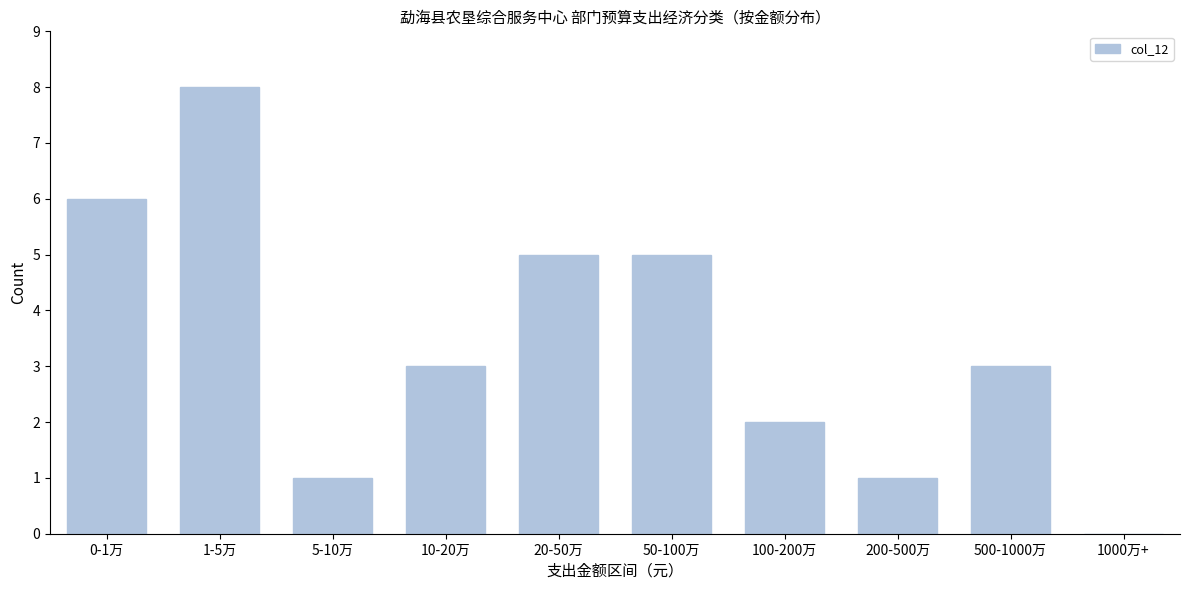

Reading left to right, what are all the values shown in this chart?

0-1万=6	1-5万=8	5-10万=1	10-20万=3	20-50万=5	50-100万=5	100-200万=2	200-500万=1	500-1000万=3	1000万+=0